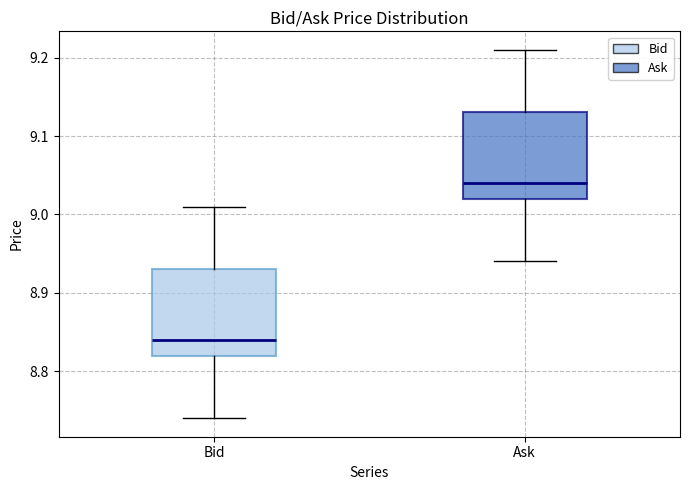

Where does the lower whisker of the box for Bid end on the y-axis? The values are not printed on the chart, so give them approximately, as read against the axis.

8.74